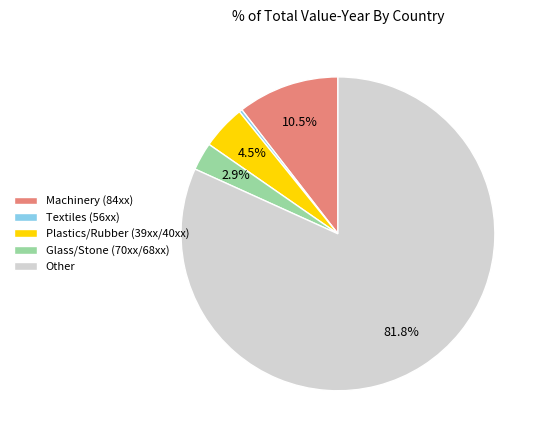

Which has a higher value, Plastics/Rubber (39xx/40xx) or Glass/Stone (70xx/68xx)?

Plastics/Rubber (39xx/40xx)